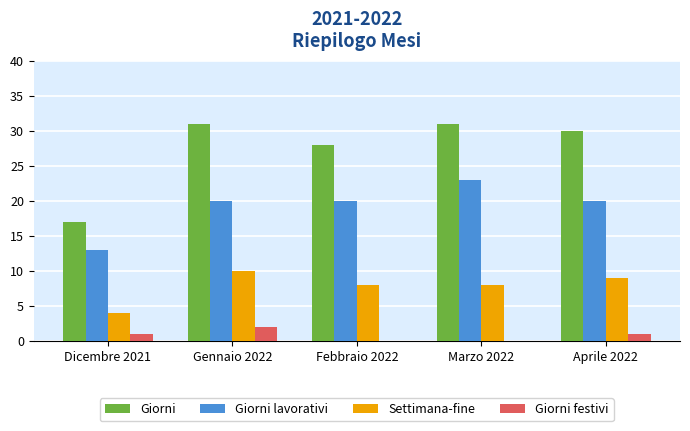

What is the spread (max minus min) of values at Marzo 2022?

31